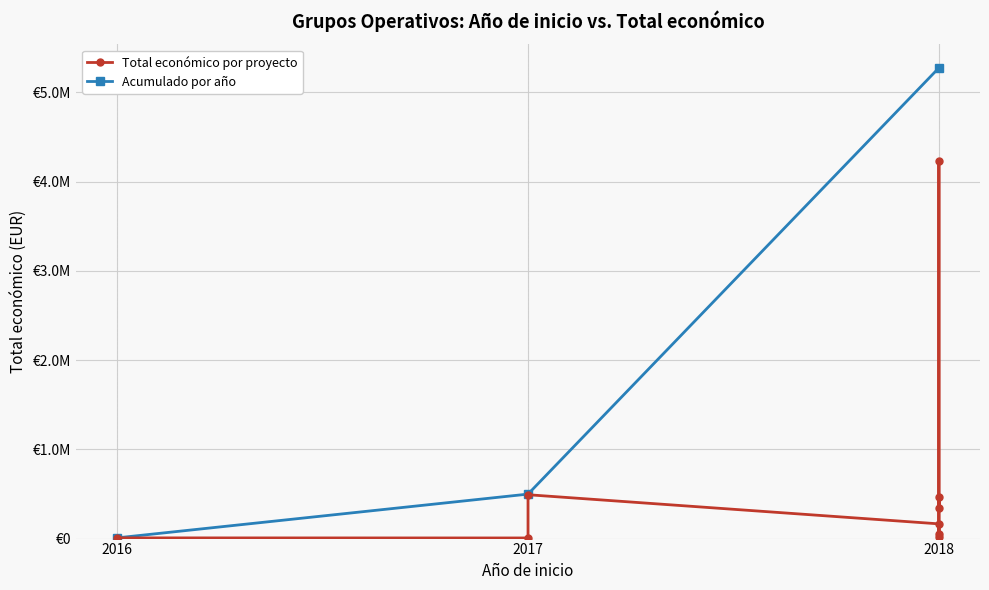

What is the sum of the values at 2018 and 2017?

26478